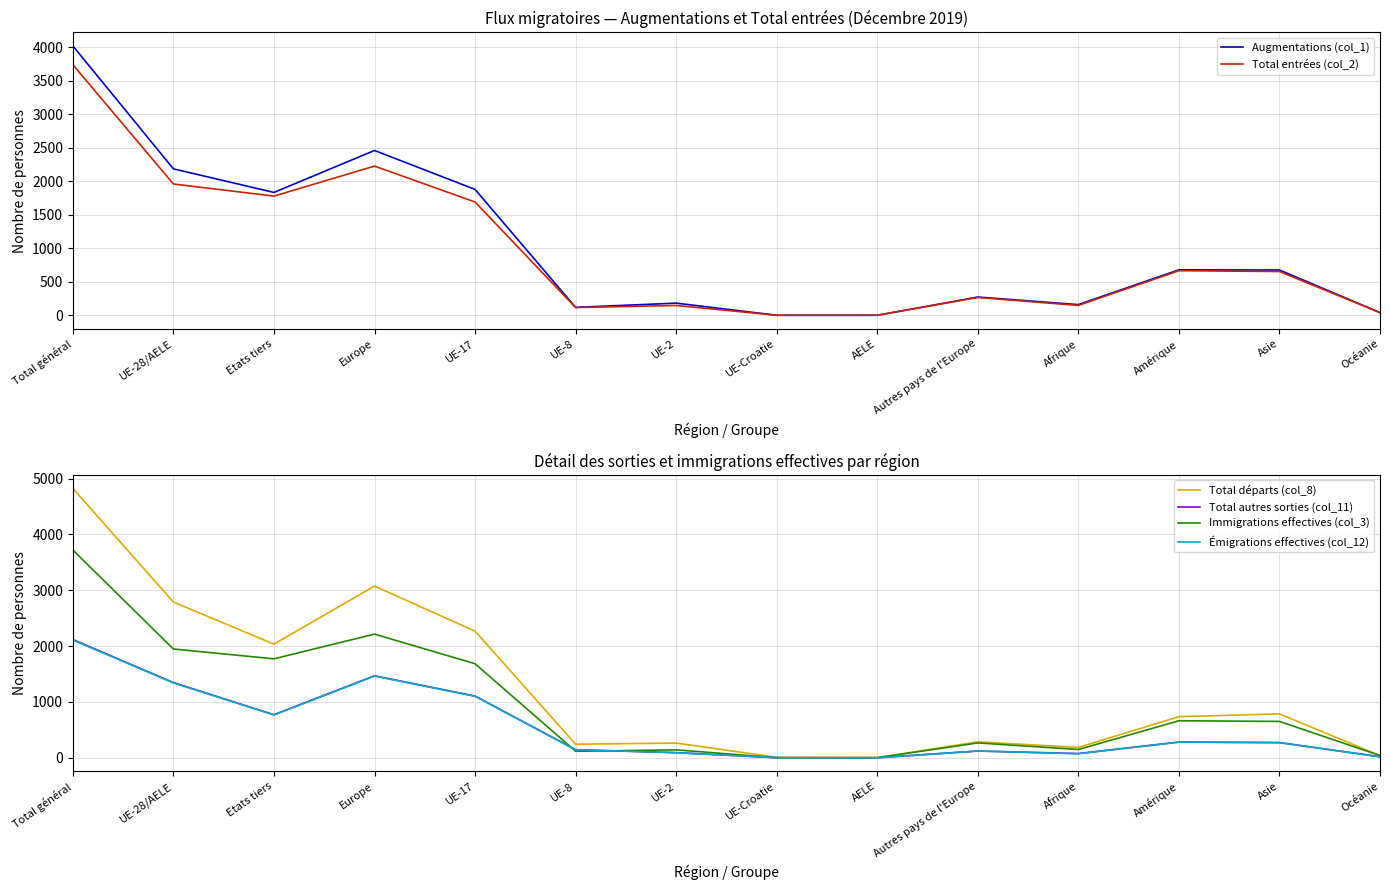

What are all the series names shown in the legend?

Augmentations (col_1), Total entrées (col_2), Total départs (col_8), Total autres sorties (col_11), Immigrations effectives (col_3), Émigrations effectives (col_12)